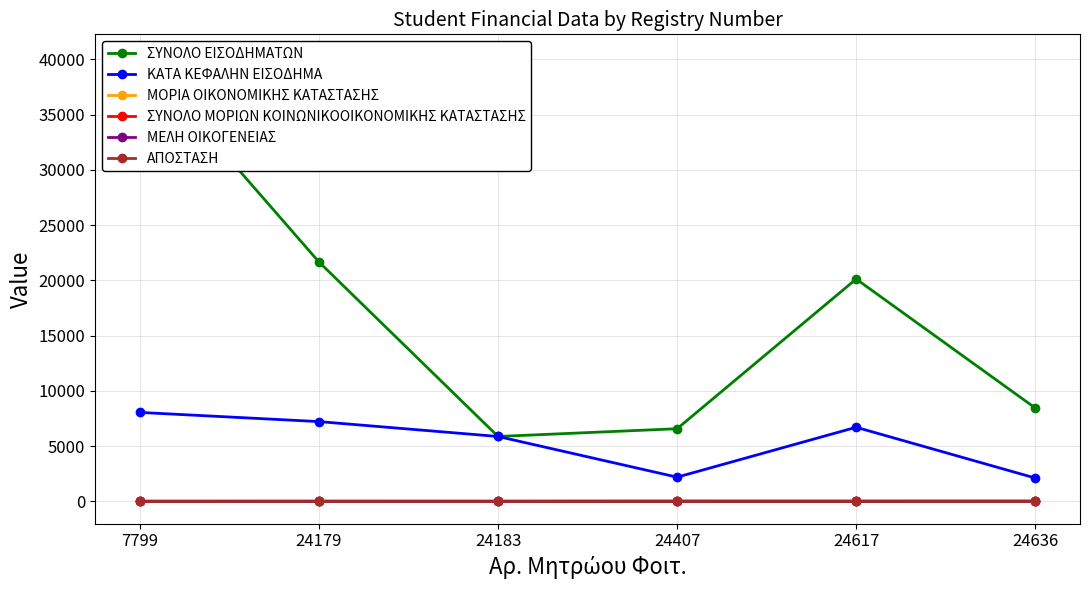

Where is ΚΑΤΑ ΚΕΦΑΛΗΝ ΕΙΣΟΔΗΜΑ nearest to the value 5081?

24183